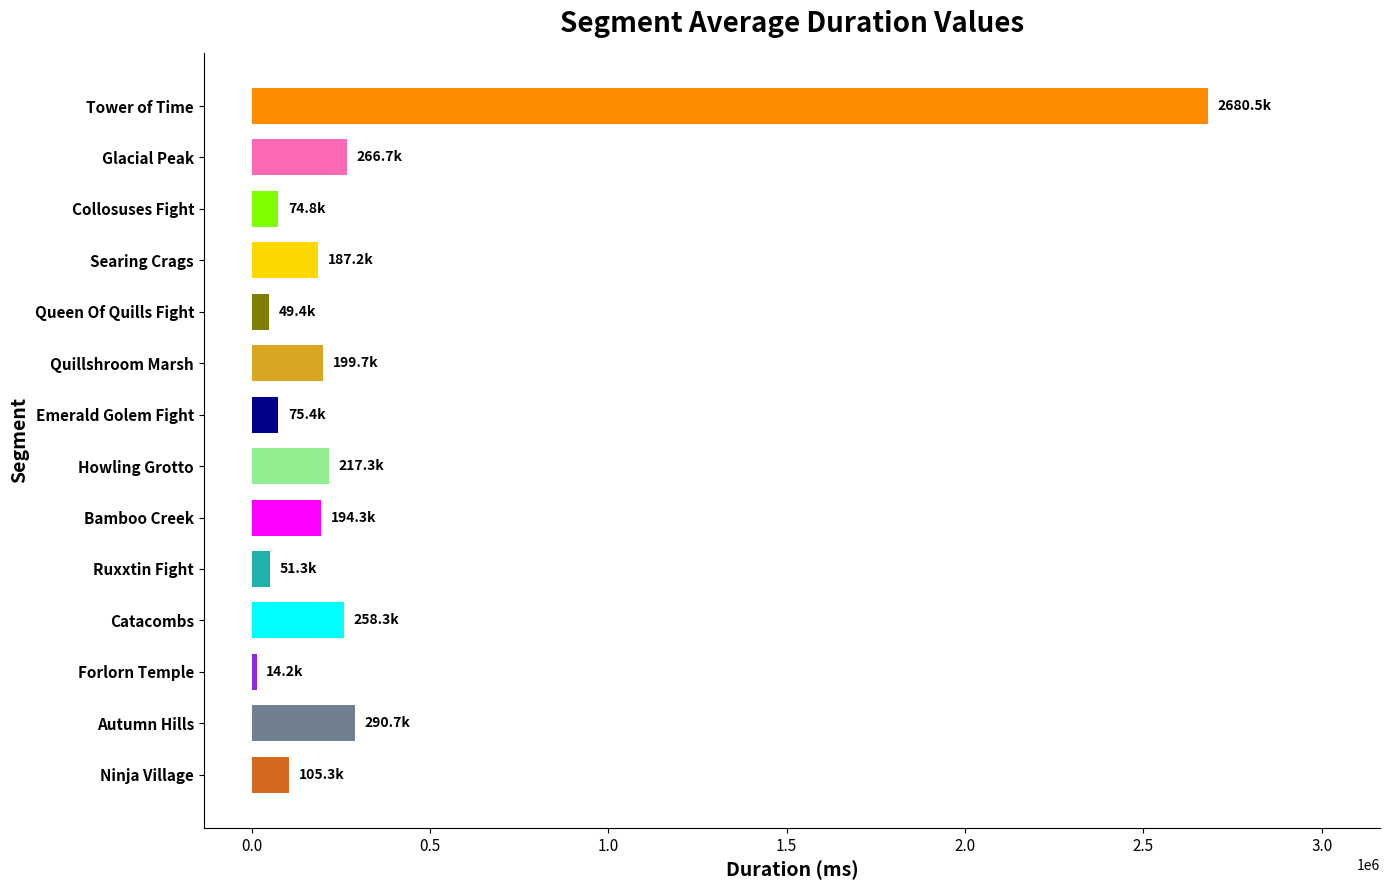

What is the greatest value displayed?

2680473.2